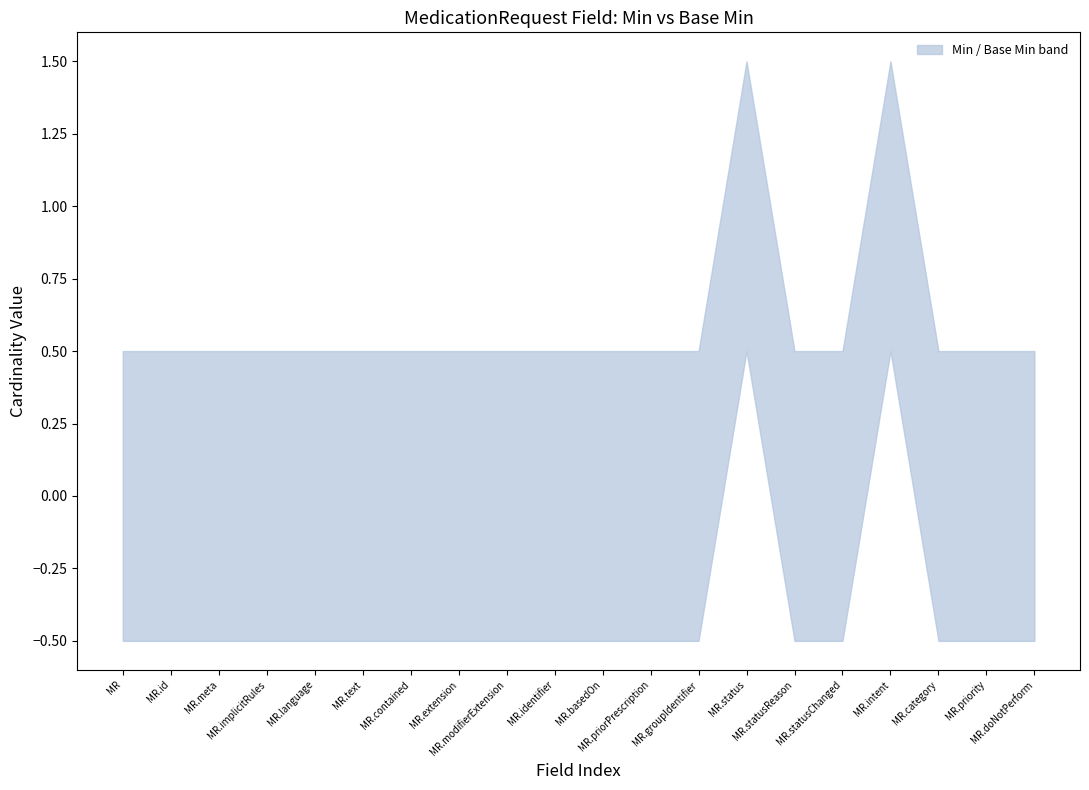

What is the difference between the maximum and minimum values?

2.0